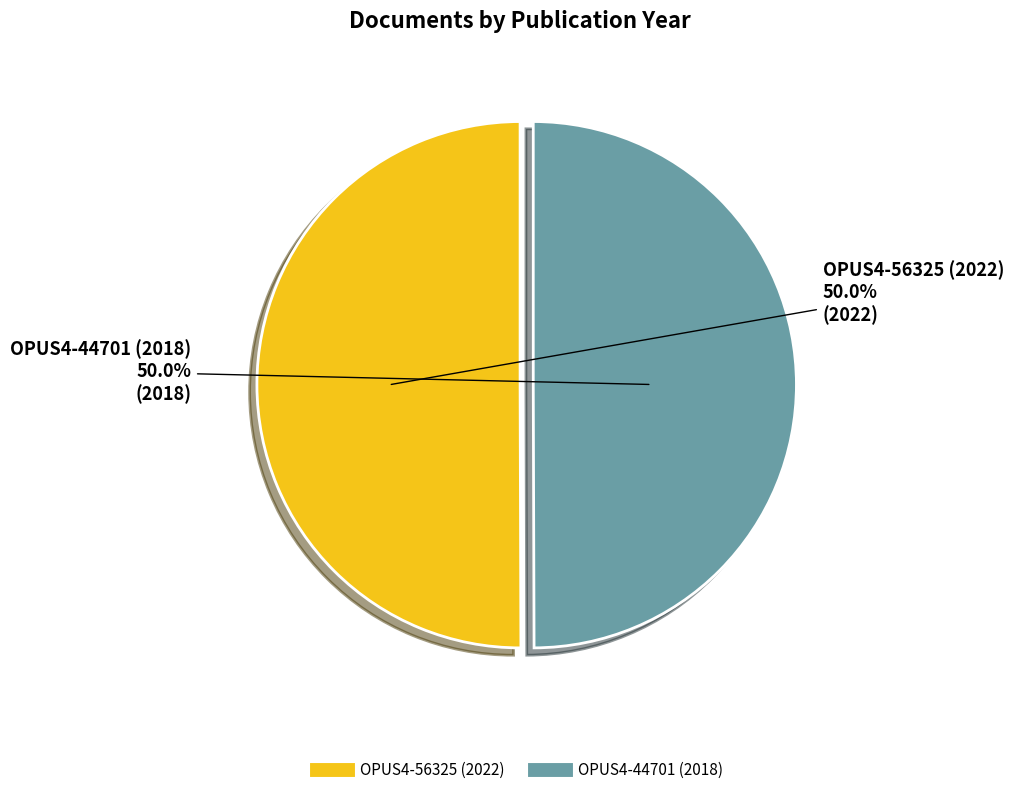

What percentage do OPUS4-44701 (2018) and OPUS4-56325 (2022) together represent?

100.0%